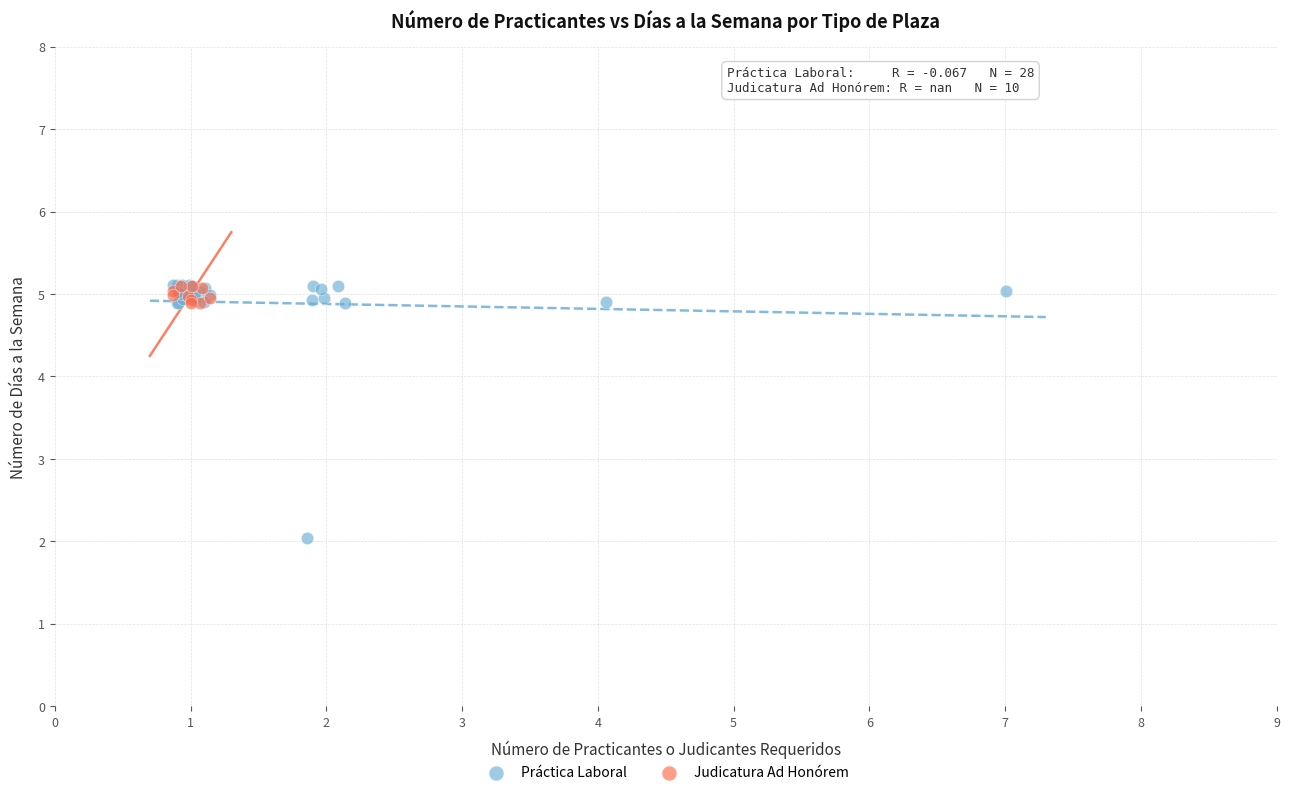

Which series has the largest Y range (max minus min)?

Práctica Laboral